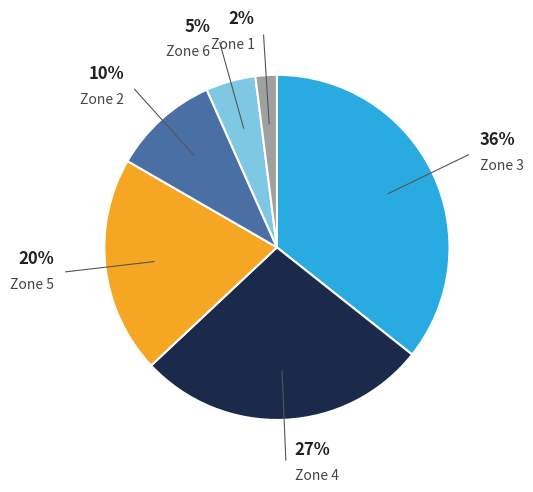

How many slices are in this pie chart?

6